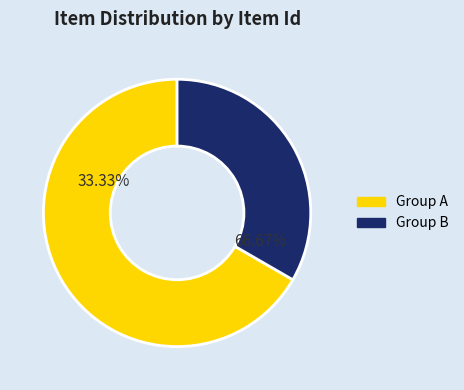

The 24266 slice represents 11% of the pie. True or false?

False